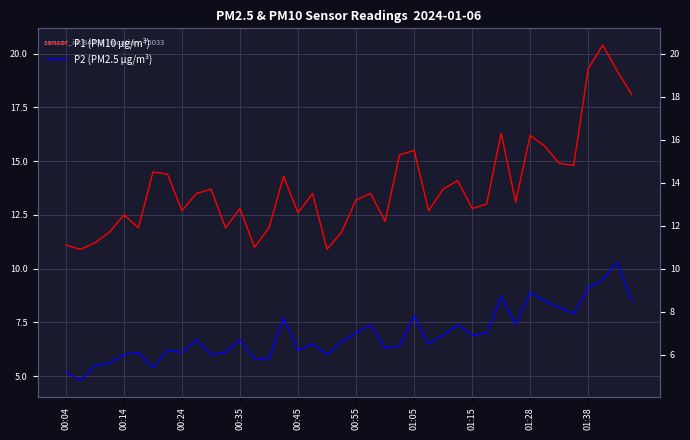

True or false: P2 (PM2.5 µg/m³) and P1 (PM10 µg/m³) intersect in this chart.

False